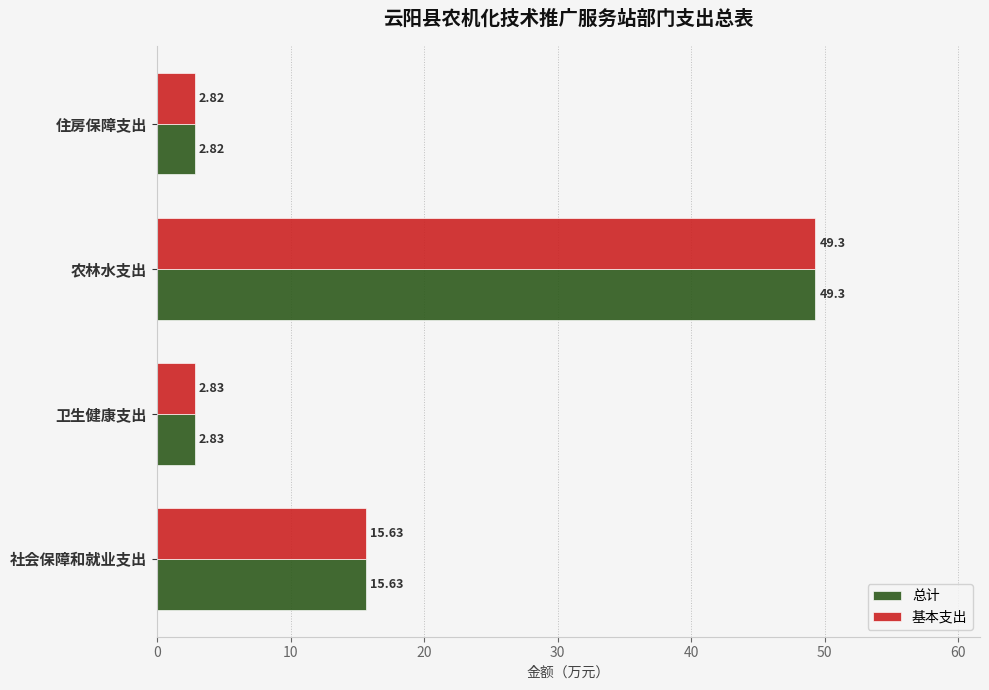

At which label is 基本支出 closest to 26?

社会保障和就业支出